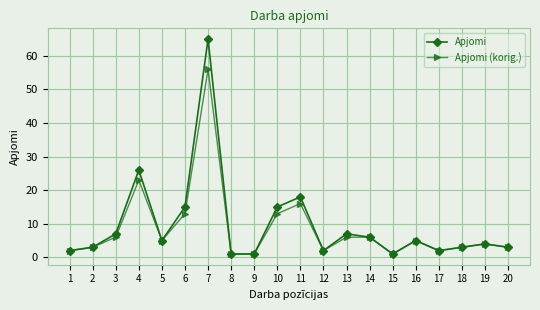

Is this an area chart (filled region under the line)?

No